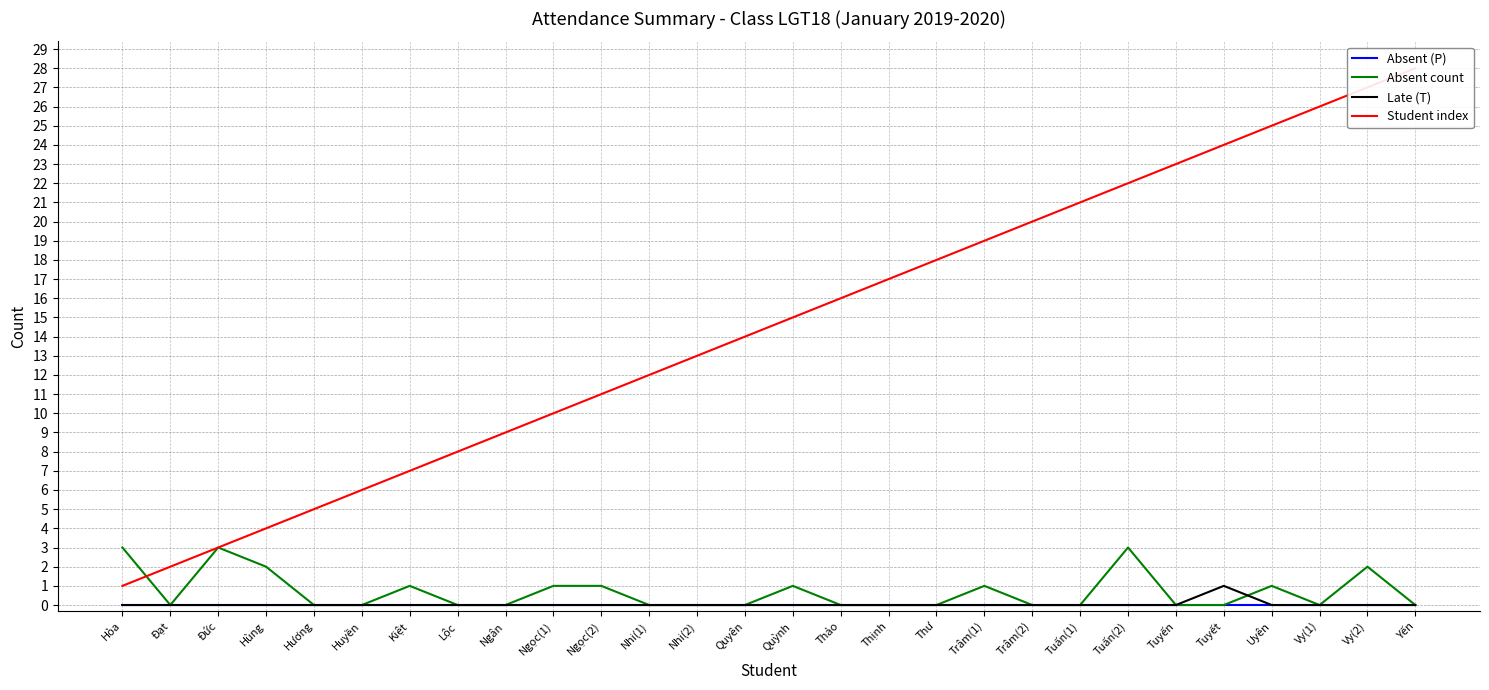

Is it true that Absent count equals 4 at Tuấn(2)?

False